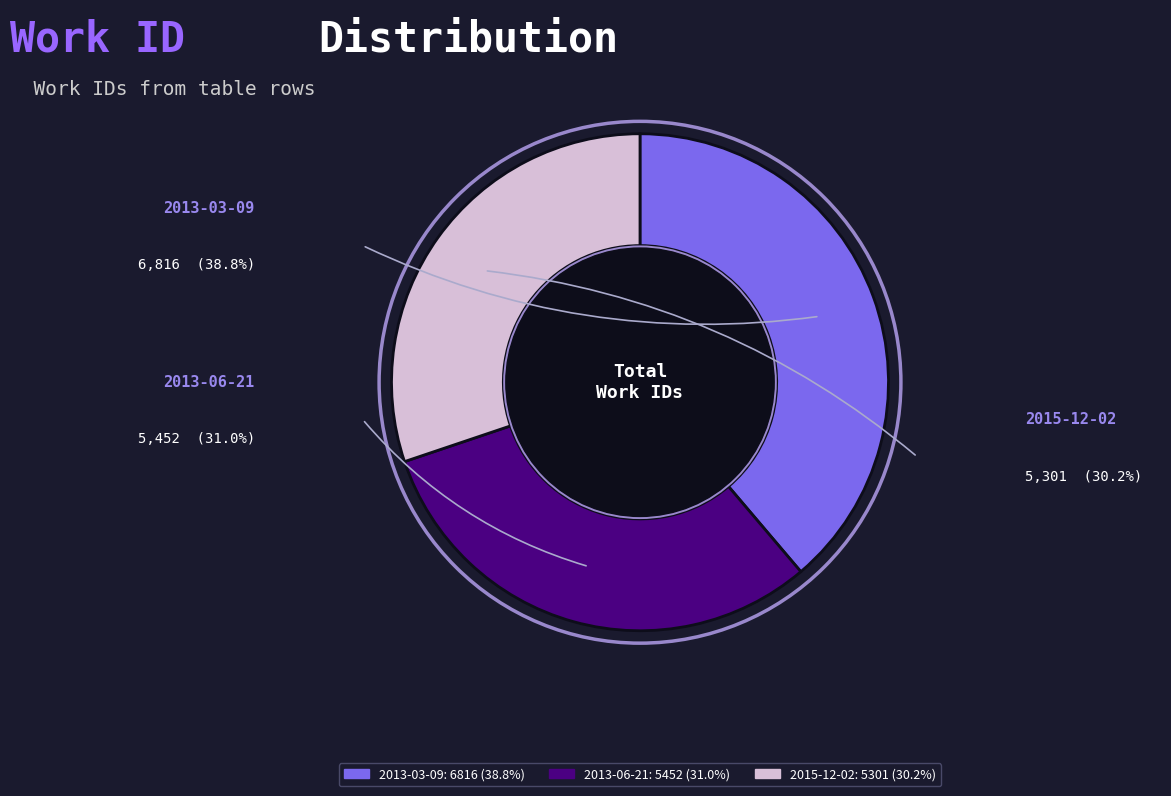

What is the ratio of the value at 2013-03-09 to the value at 2013-06-21?

1.3